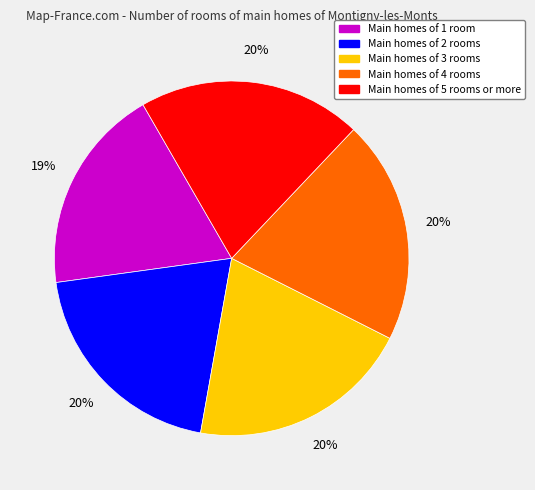

Do Main homes of 3 rooms and Main homes of 2 rooms together represent more than half of the pie?

No